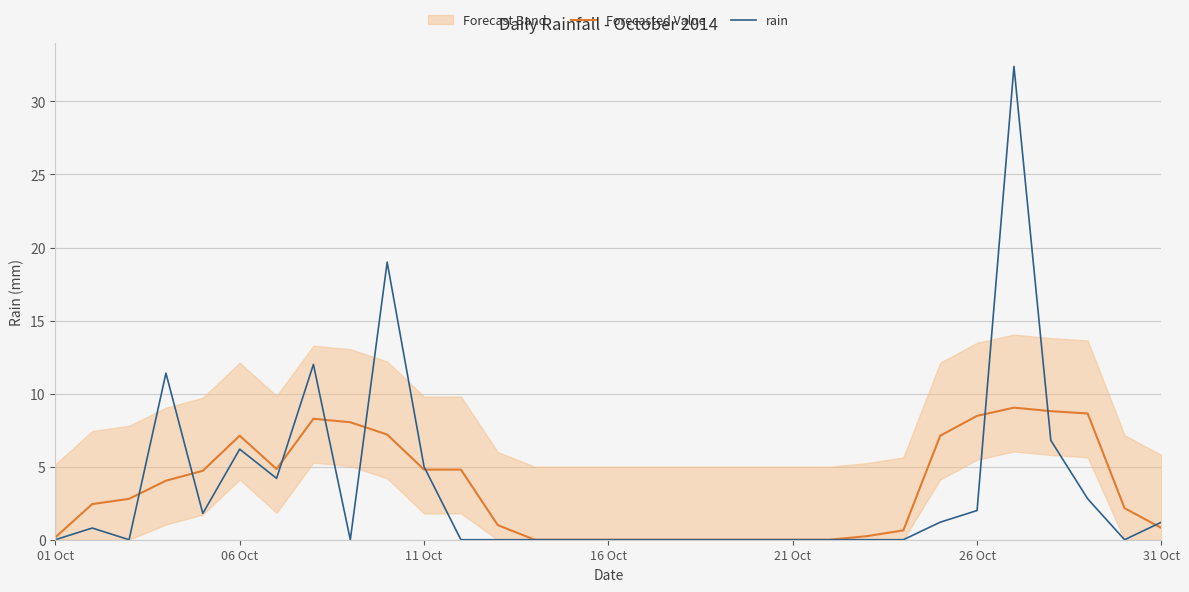

The value of Forecasted Value at 16 Oct is -3.1. True or false?

False